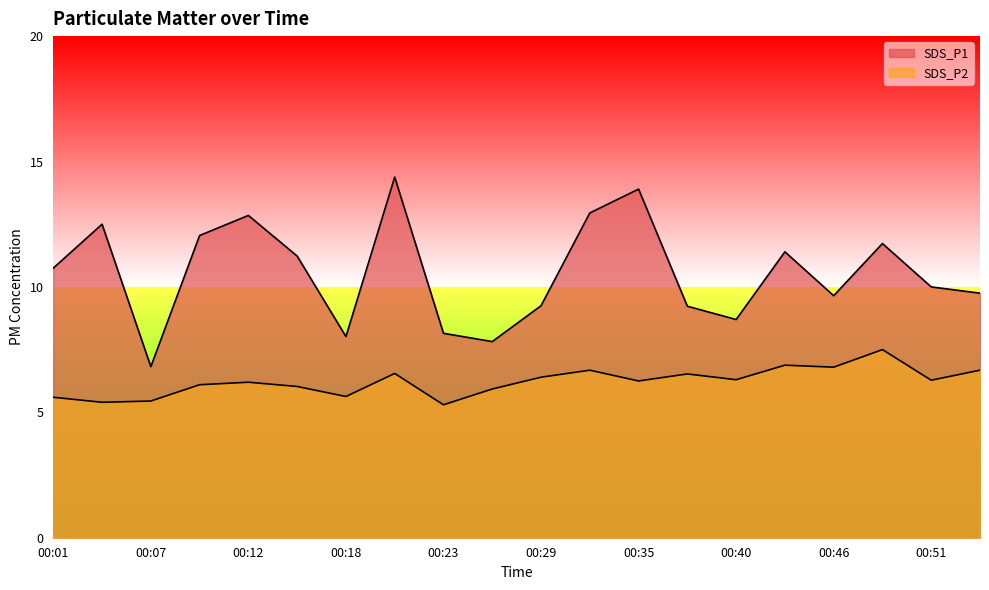

What is the spread (max minus min) of values at 00:46?

2.9